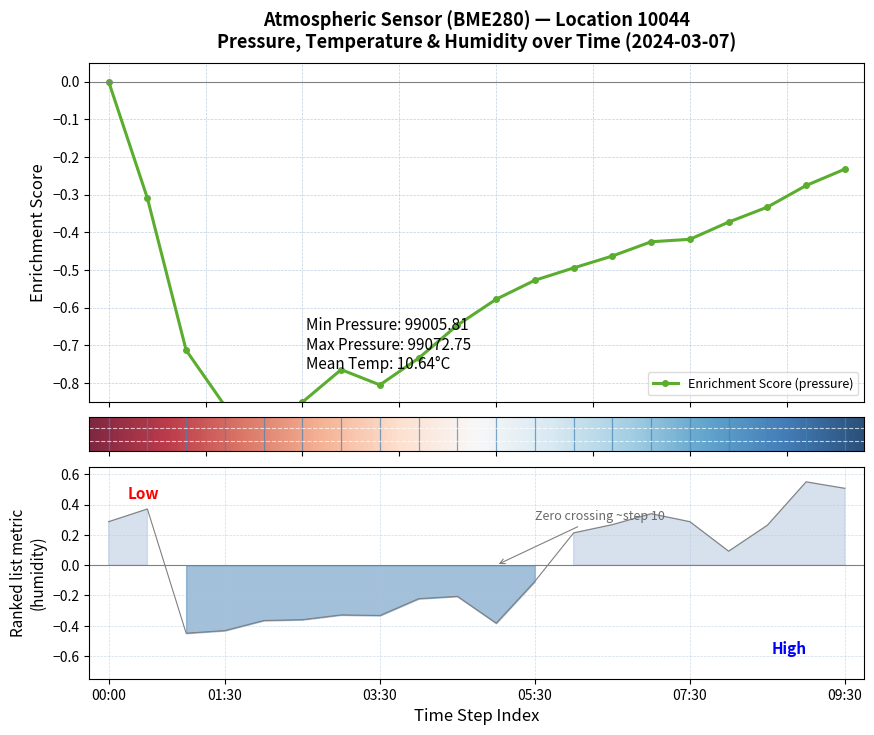

At which label does pressure reach its minimum?

4